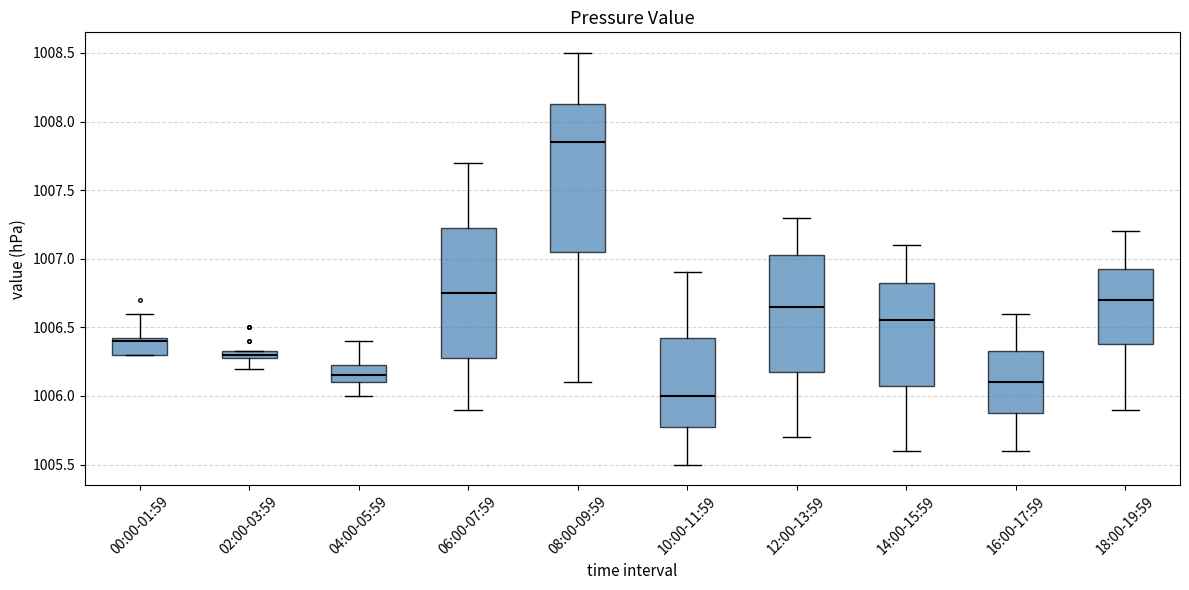

Which box is the tallest, from its lower edge to its upper edge?

08:00-09:59